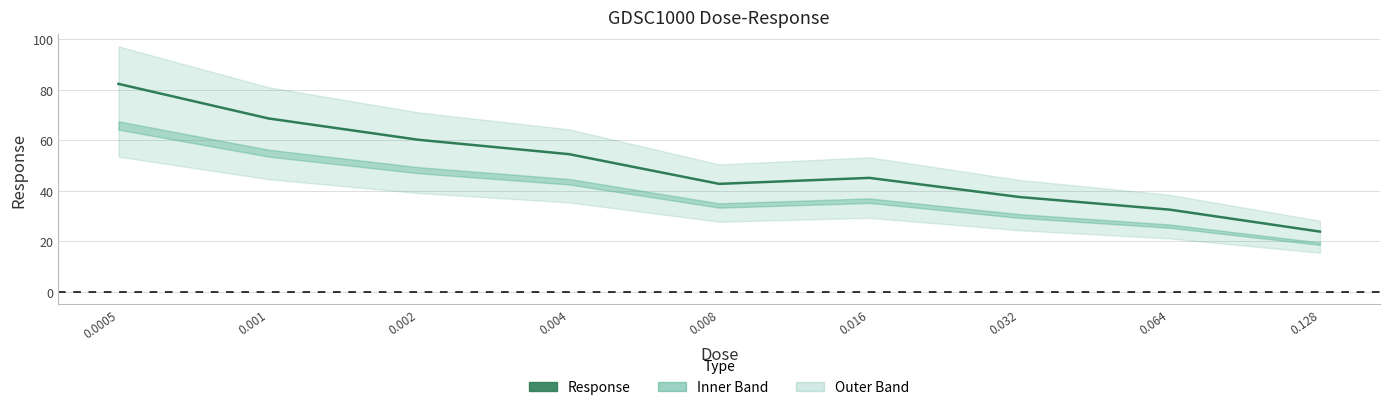

What is the difference between the maximum and second lowest values?

49.7